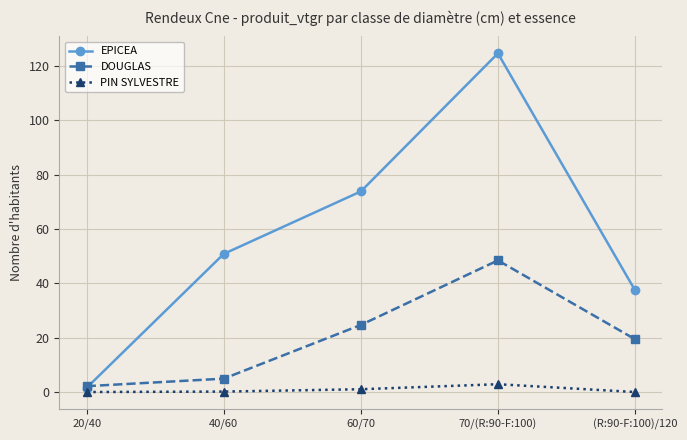

Which label corresponds to the largest value in the chart?

70/(R:90-F:100)